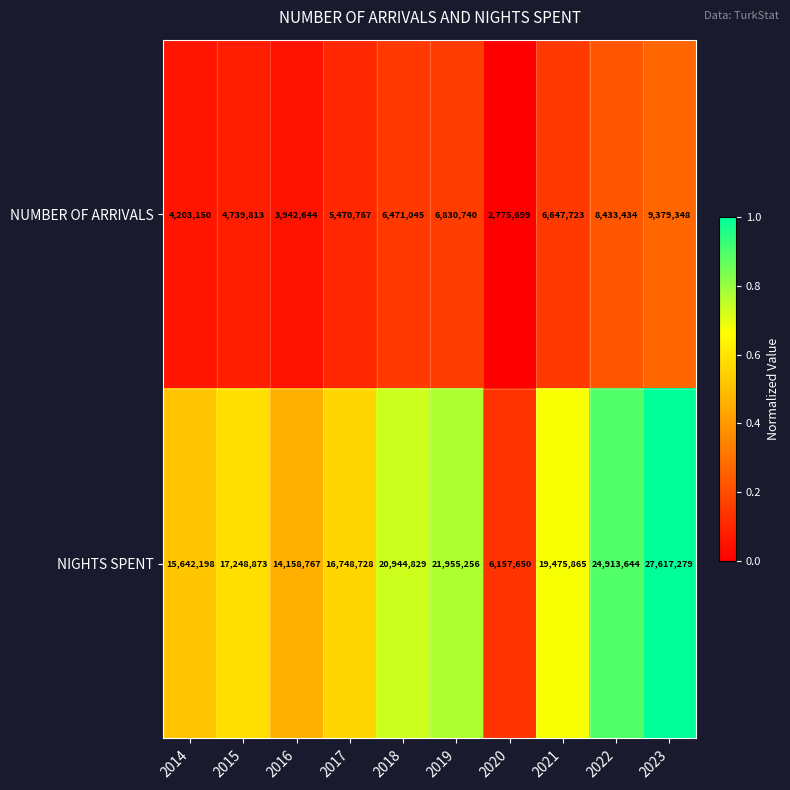

List the series in order of their peak value, highest first.

NIGHTS SPENT, NUMBER OF ARRIVALS